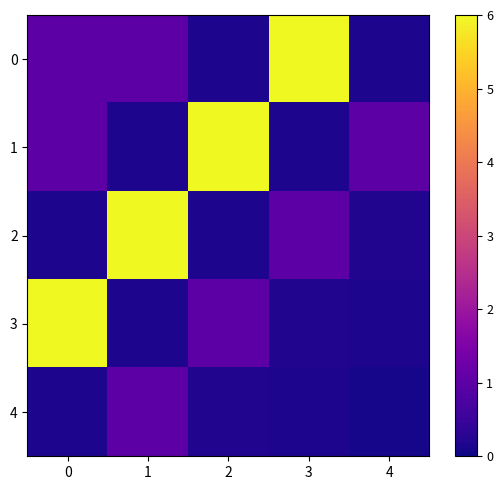

What is the greatest value displayed?

6.0